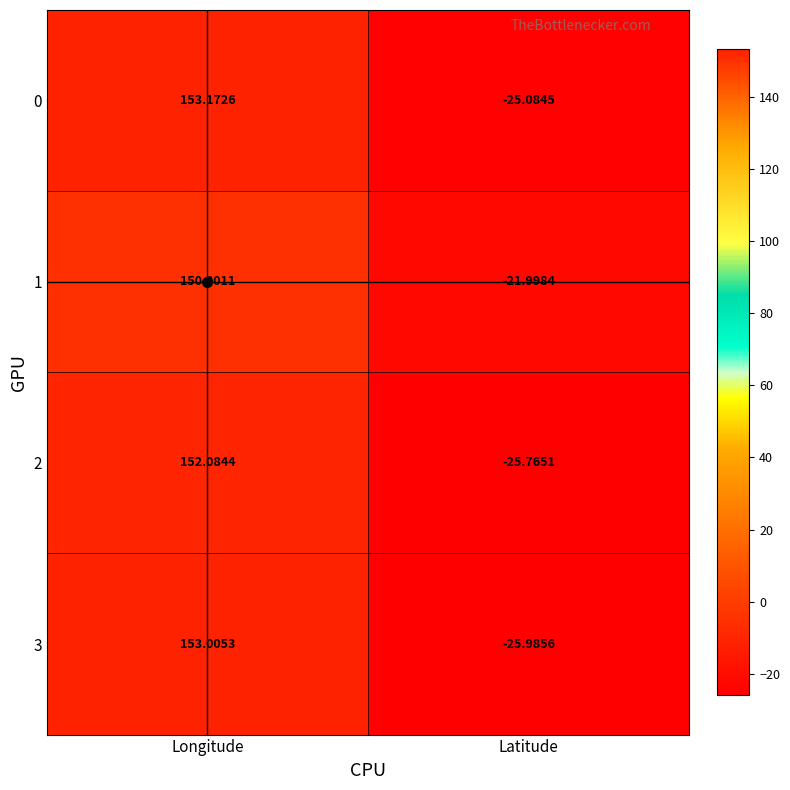

Which category has the lowest value across all series?

Latitude